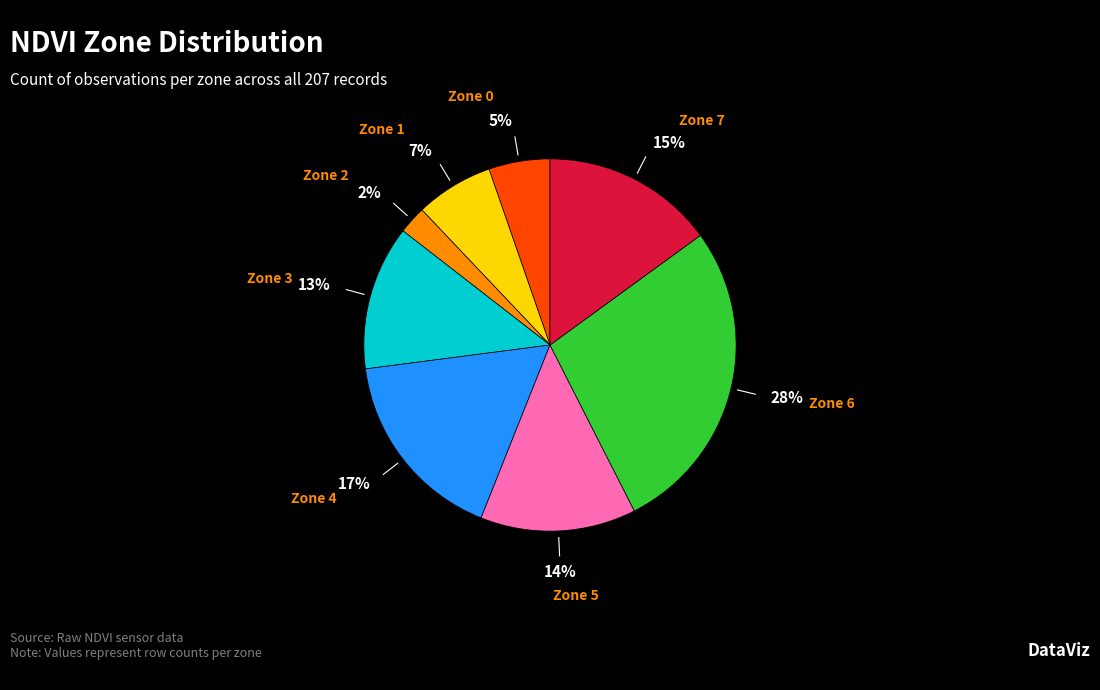

Does any single category account for the majority?

No